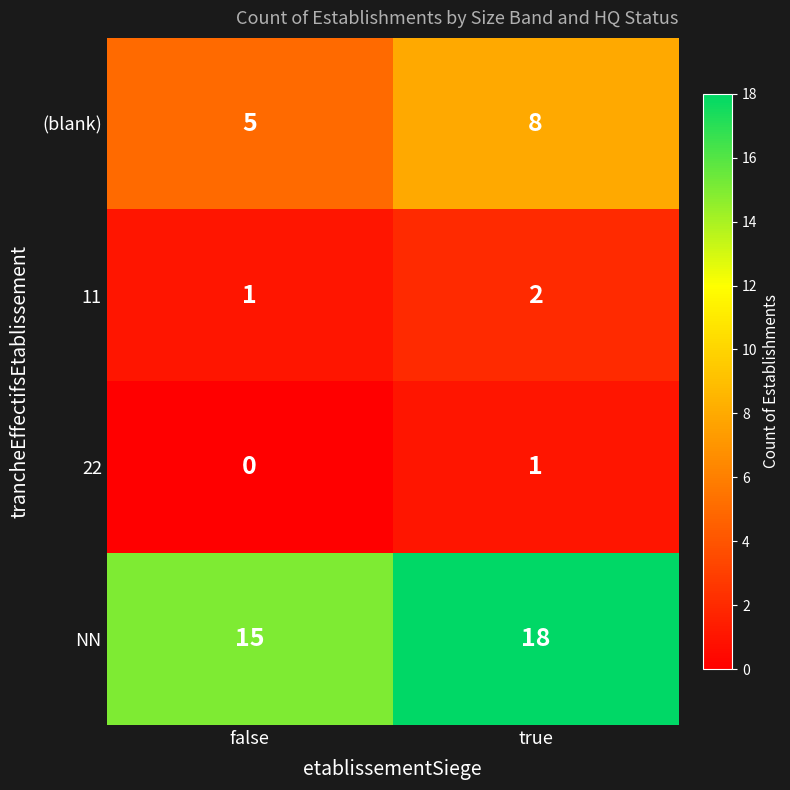

Which series has the largest total across all categories?

NN